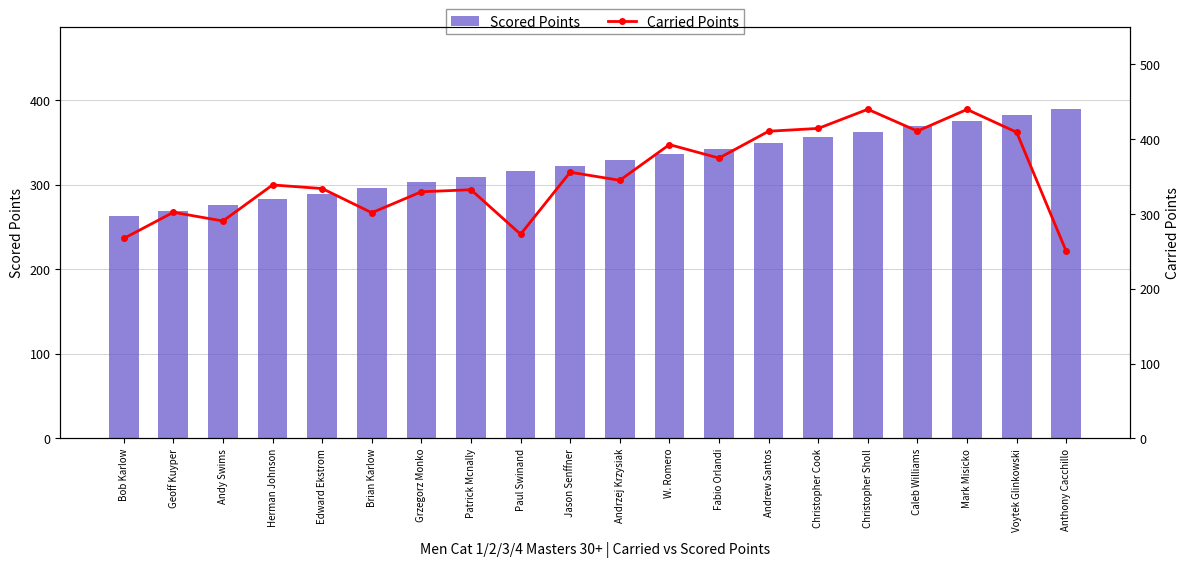

Which series has the widest spread of values?

Carried Points